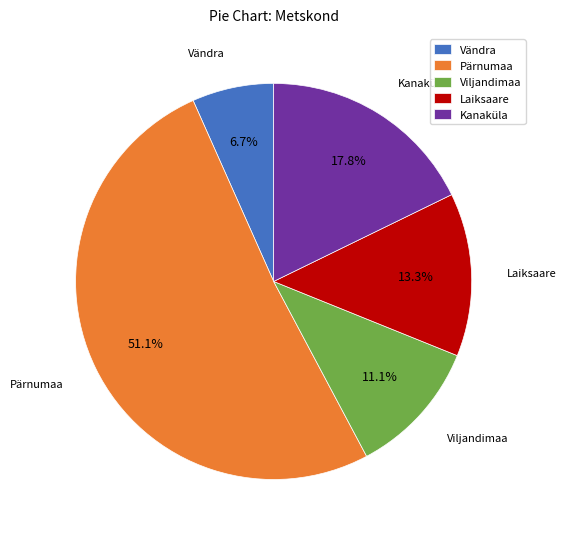

Which category has the biggest portion of the pie?

Pärnumaa